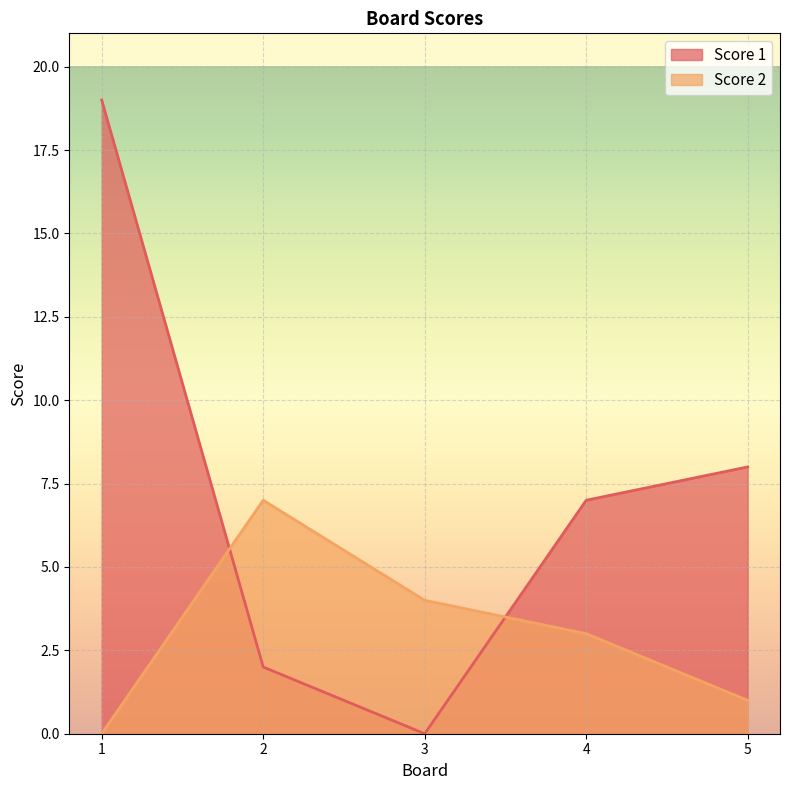

At which category is the sum across all series the highest?

1